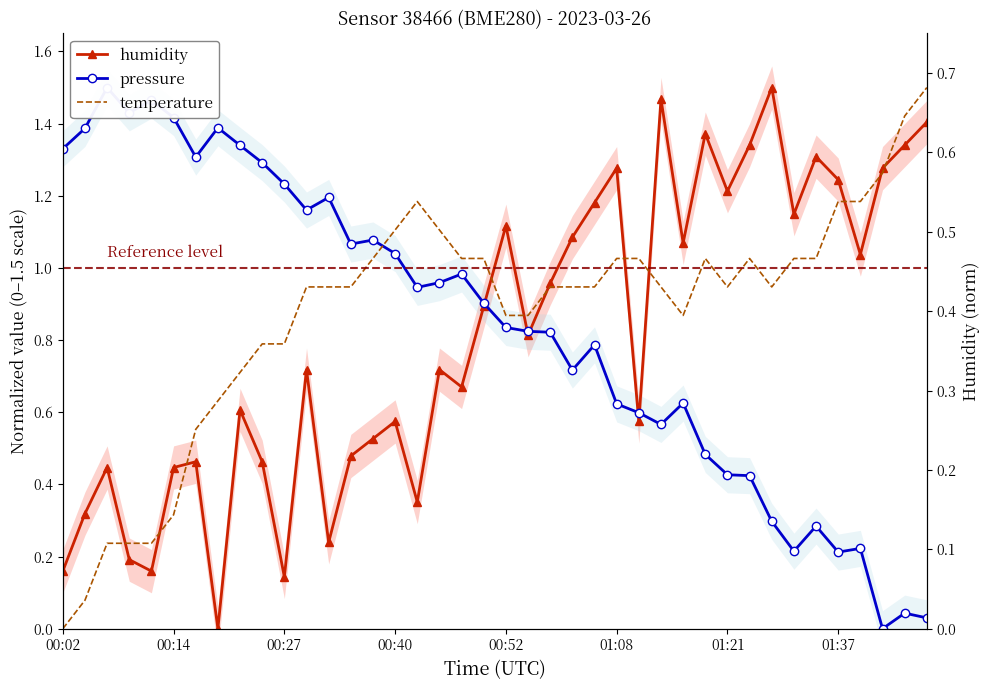

The value of temperature at 27 is 0.9. True or false?

True